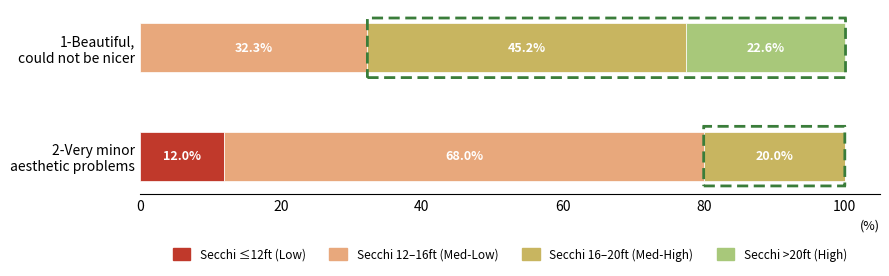

What is the sum of all Secchi ≤12ft (Low) values?

12.0